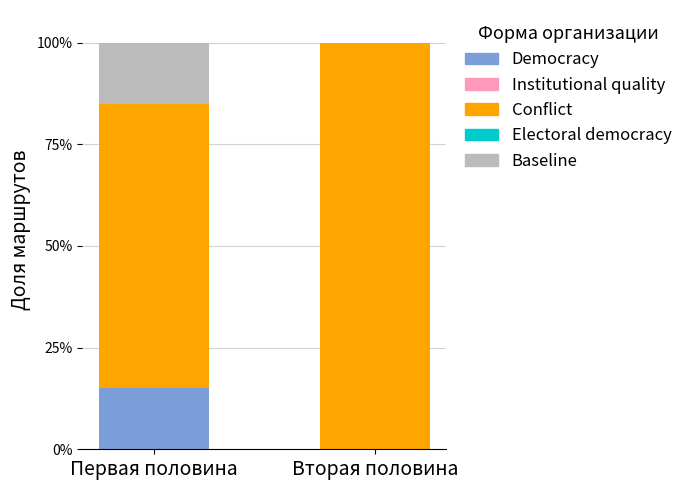

True or false: Democracy has a value of 0.2 at Первая половина.

False